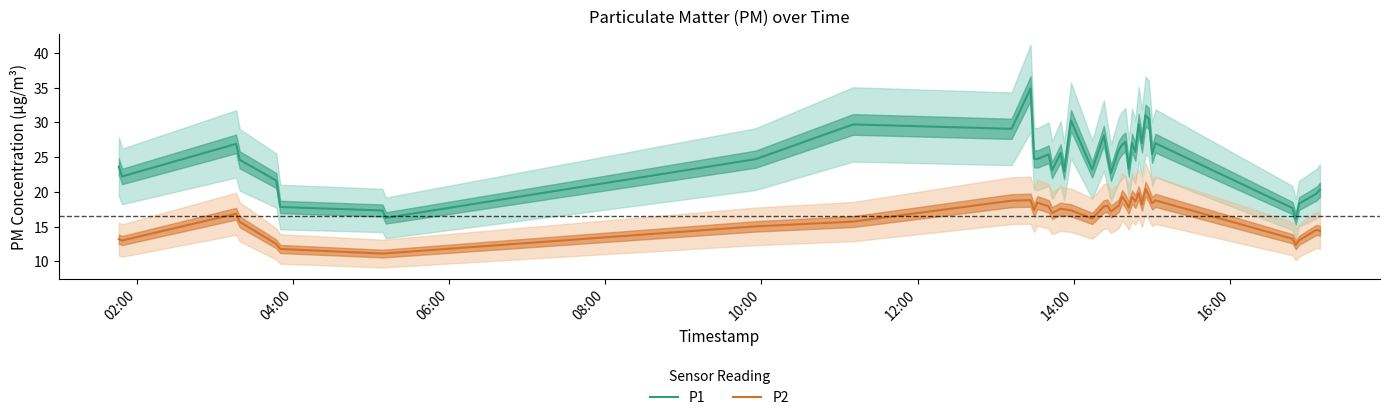

True or false: P1 and P2 cross at least once.

False